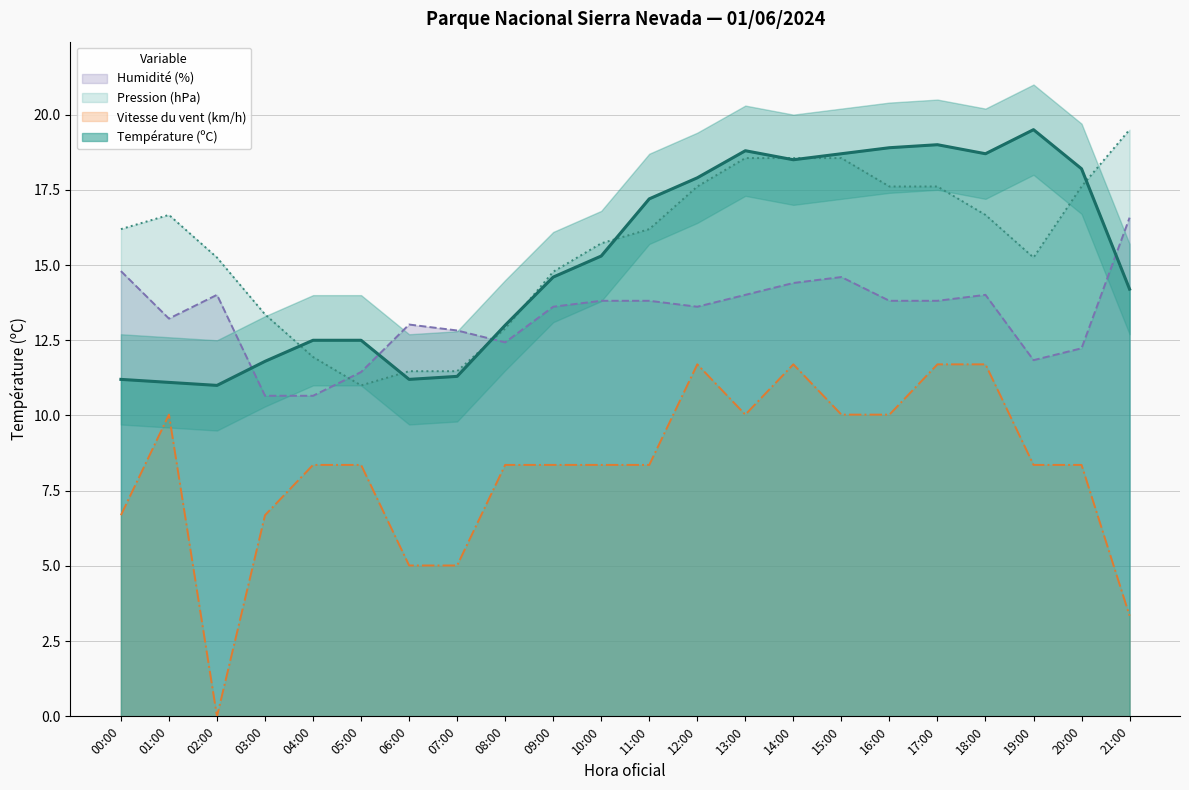

How many data points in Humidité (%) are less than 13?

7